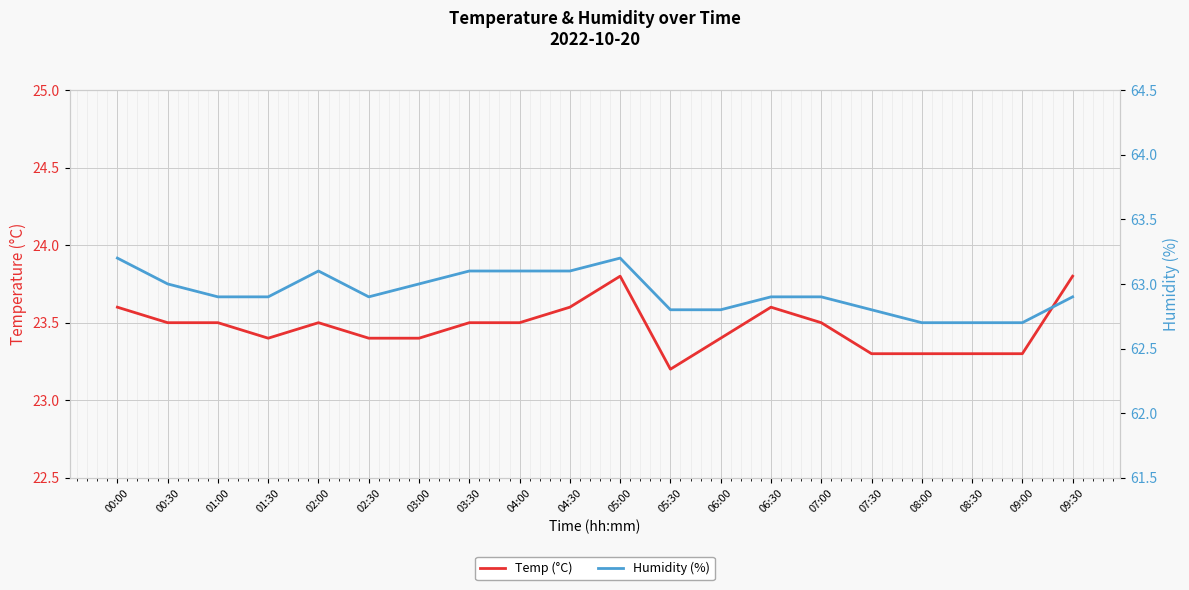

Rank the series at 03:30 from lowest to highest value.

Temp (°C), Humidity (%)